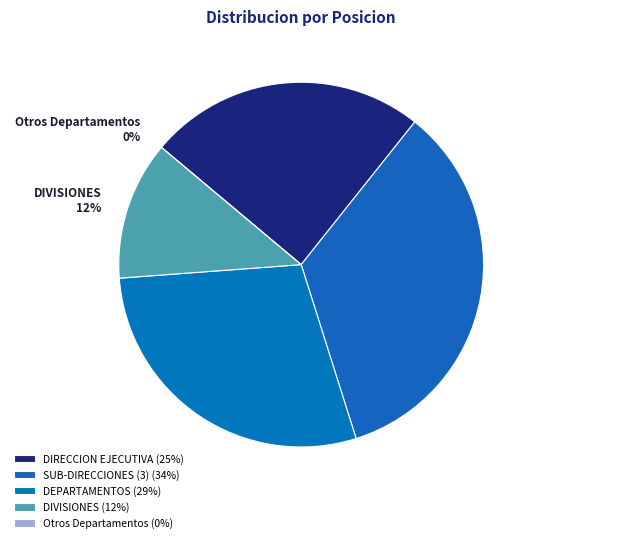

Is it true that SECCION DE OPERACIONES is 11% of the pie?

False